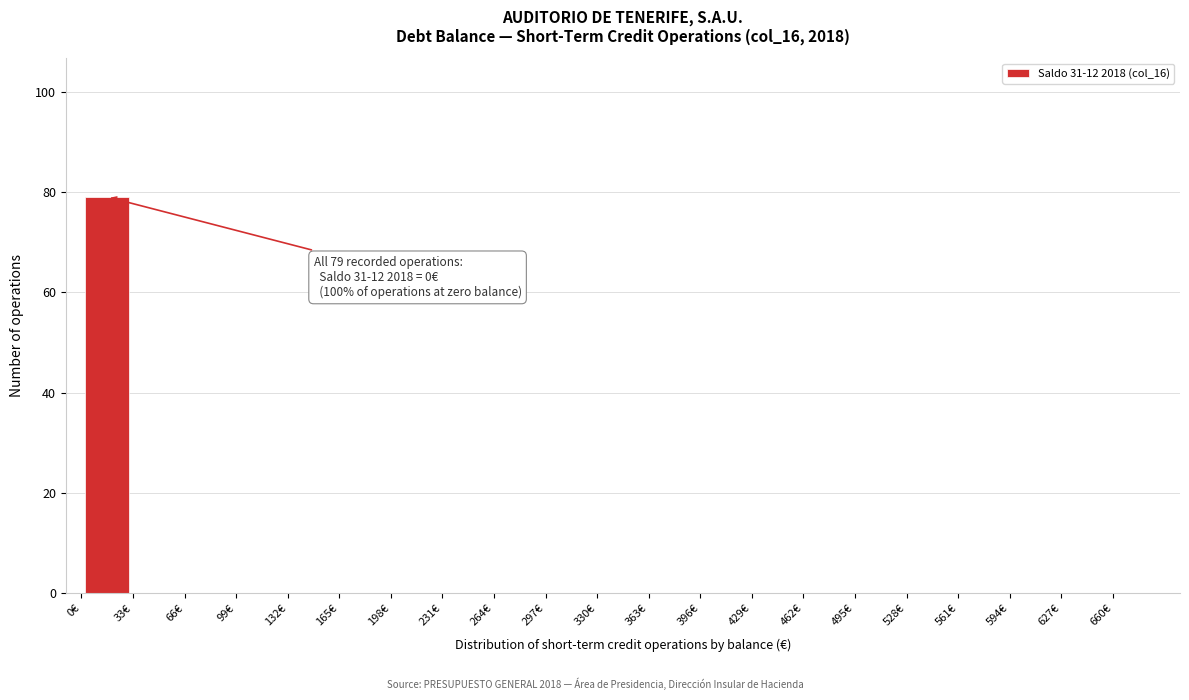

Over which range of the x-axis is the bar tallest?

0 to 33